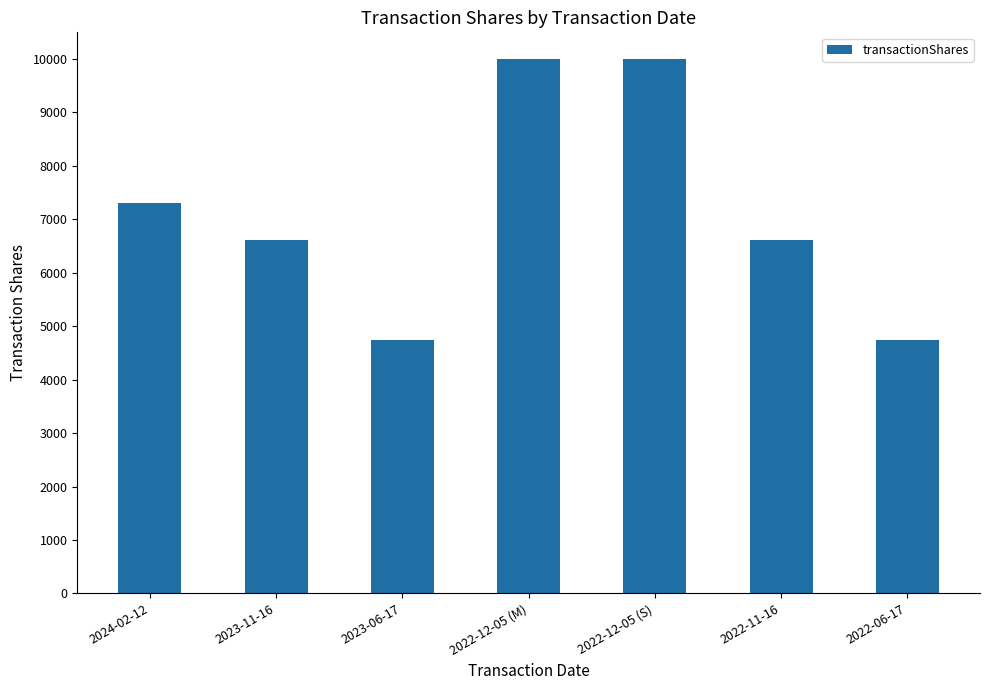

Count the number of categories in the chart.

7